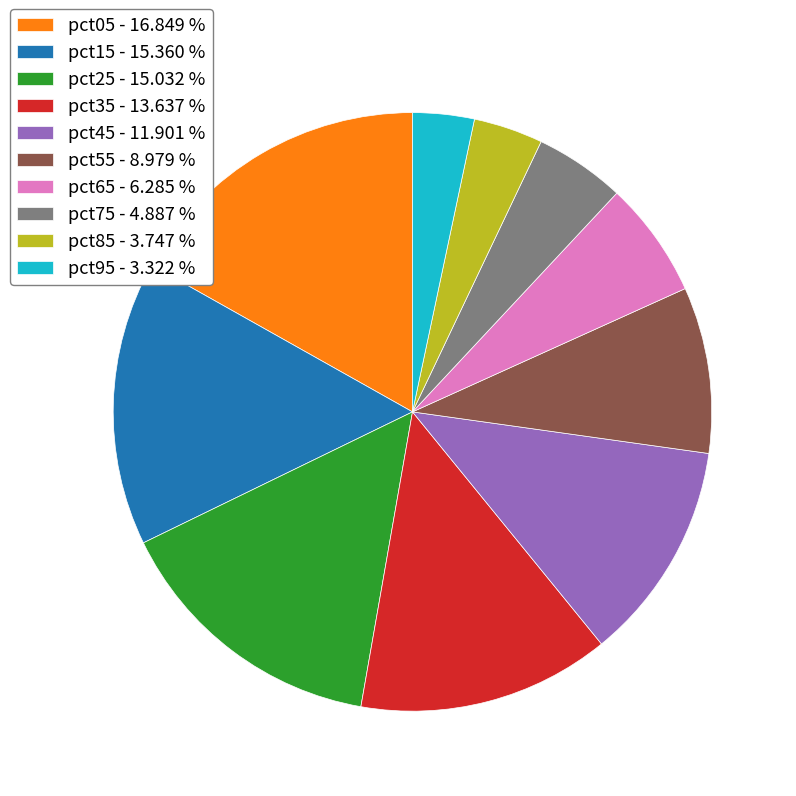

Is there a majority slice in this chart?

No